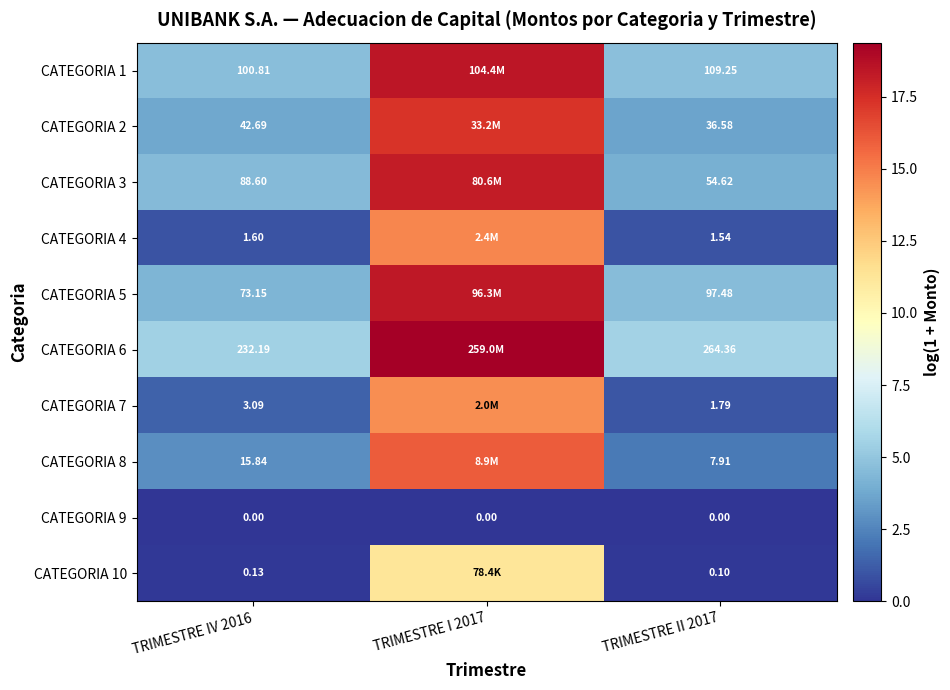

Is the value of CATEGORIA 2 at TRIMESTRE II 2017 greater than the value of CATEGORIA 9 at TRIMESTRE IV 2016?

Yes